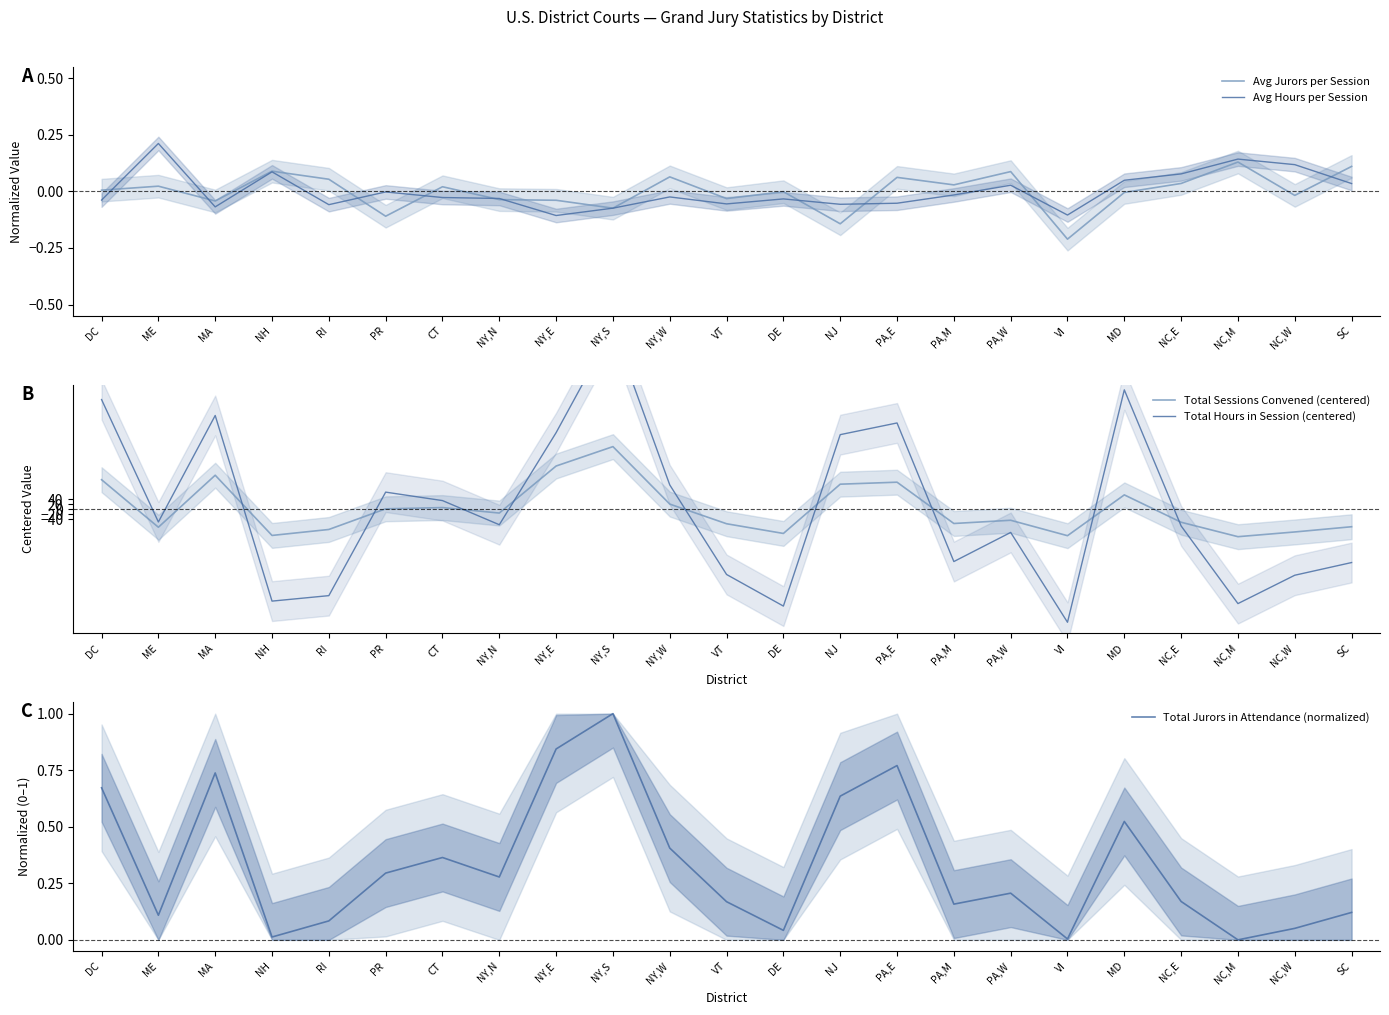

What is the total value across all series at PA,M?

-268.7